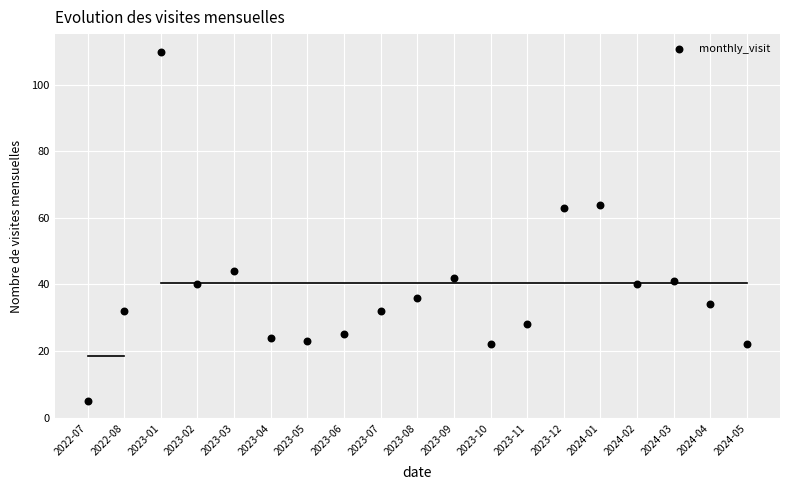

What is the range of Y values (max minus min)?

105